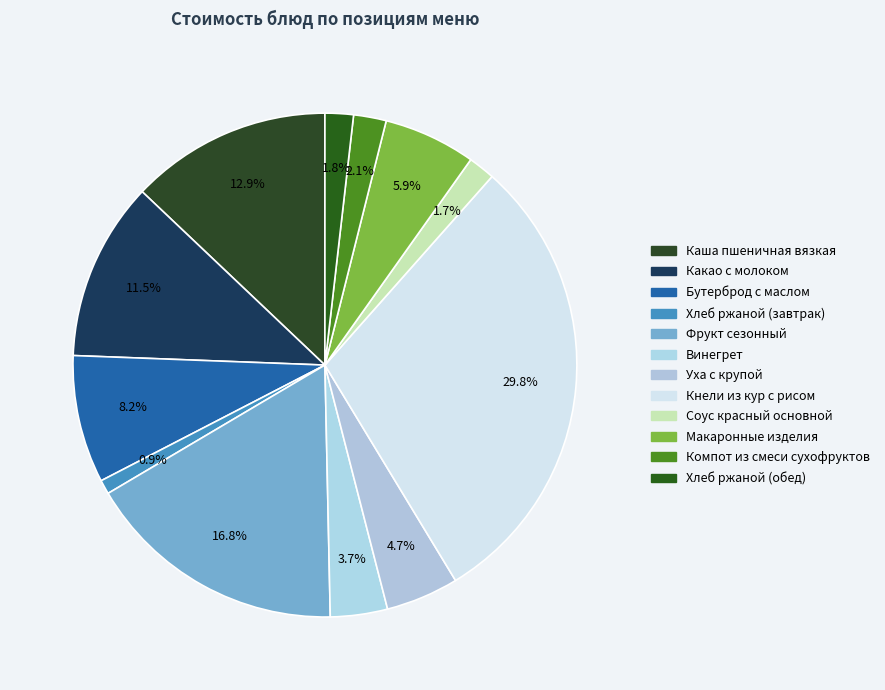

Count the number of slices in the pie.

12